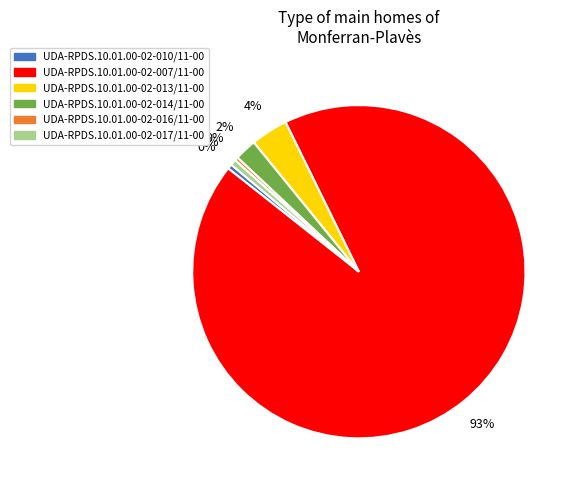

Do UDA-RPDS.10.01.00-02-013/11-00 and UDA-RPDS.10.01.00-02-010/11-00 together represent more than half of the pie?

No